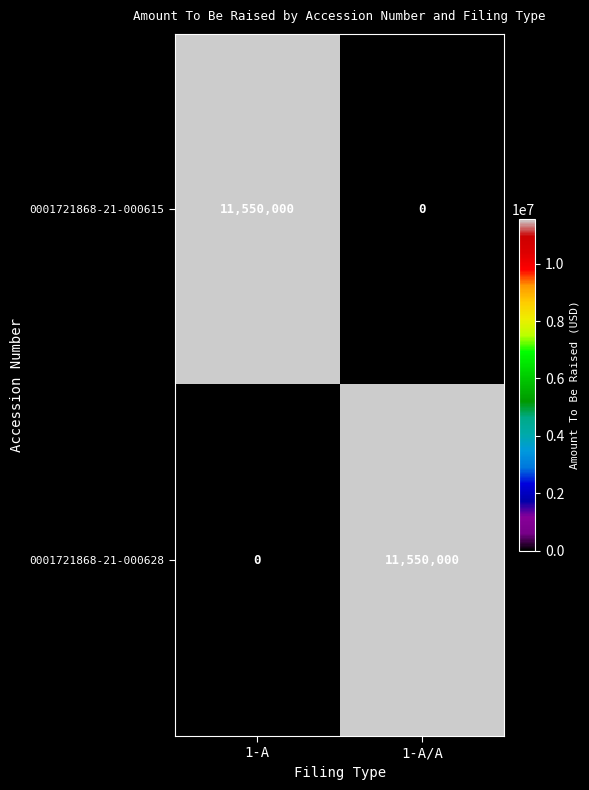

Reading left to right, list all the values displayed in this chart.

0001721868-21-000615: 11550000	0
0001721868-21-000628: 0	11550000